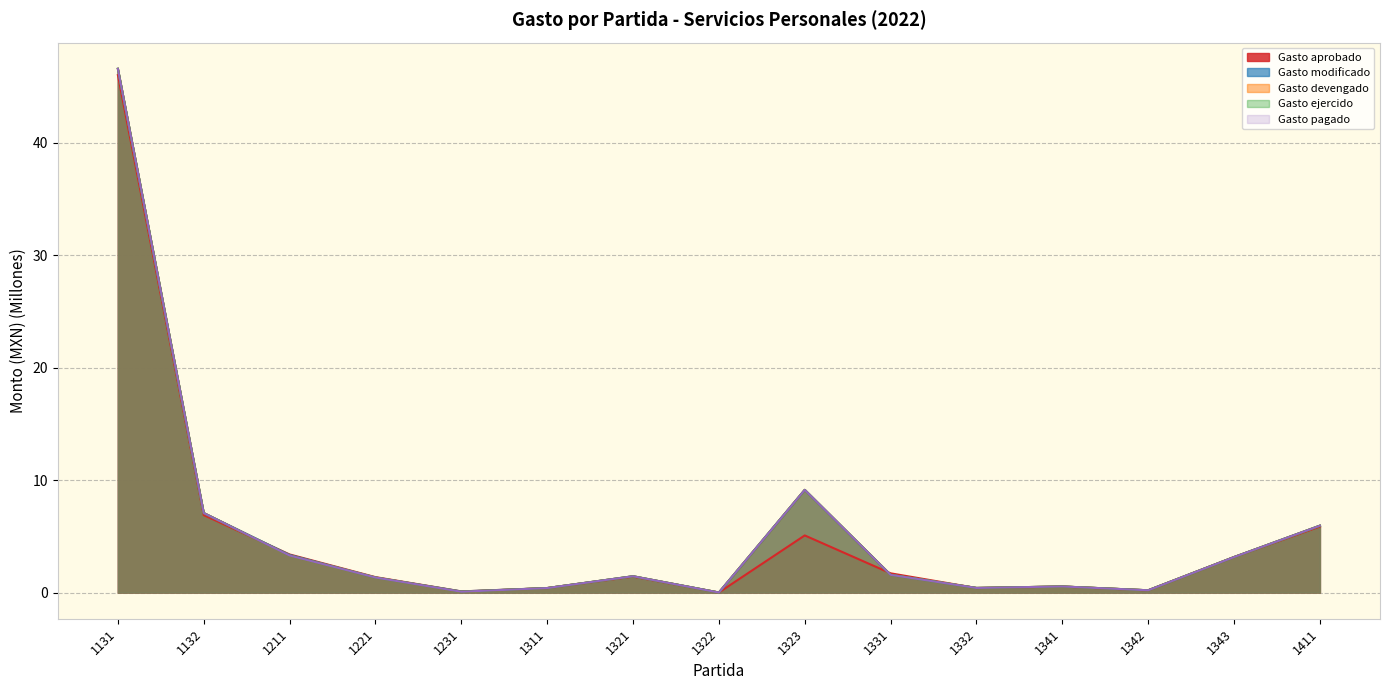

At 1321, list the series in order from largest to smallest.

Gasto modificado, Gasto devengado, Gasto ejercido, Gasto pagado, Gasto aprobado